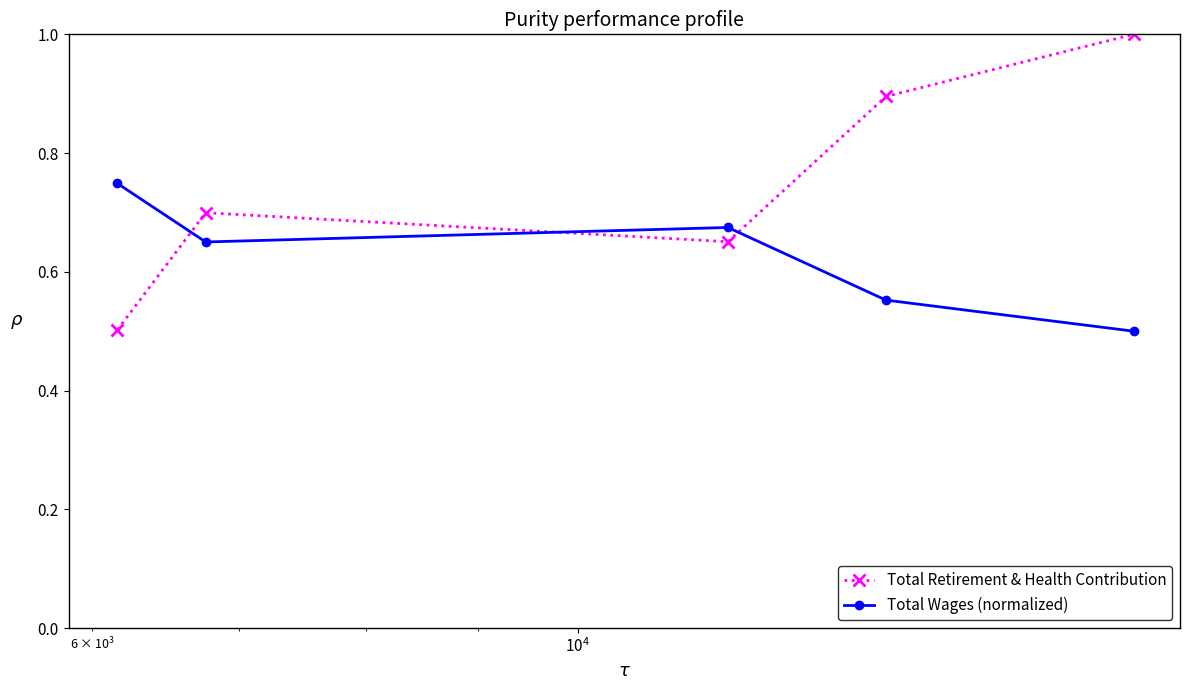

Which series has the largest total across all categories?

Total Retirement & Health Contribution